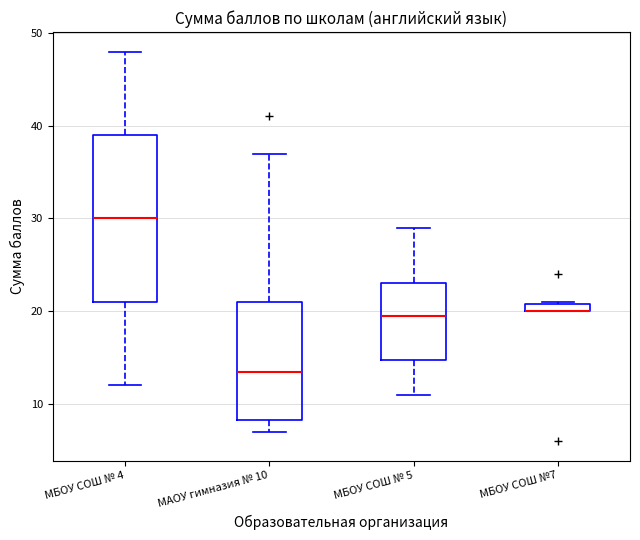

Comparing the boxes themselves (not the whiskers), which one is the tallest?

МБОУ СОШ № 4